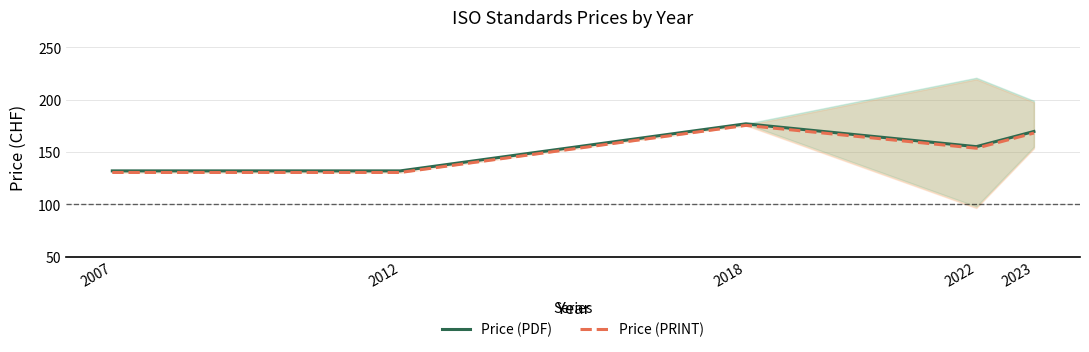

At which category is the sum across all series the highest?

2018